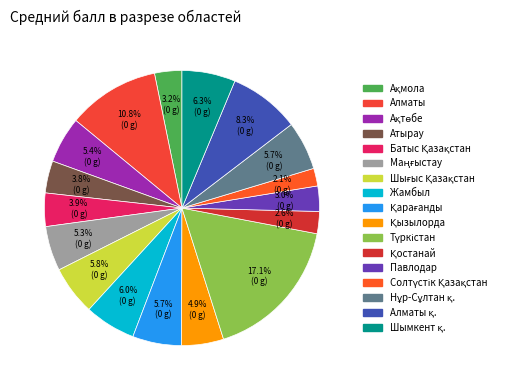

Does any single category account for the majority?

No